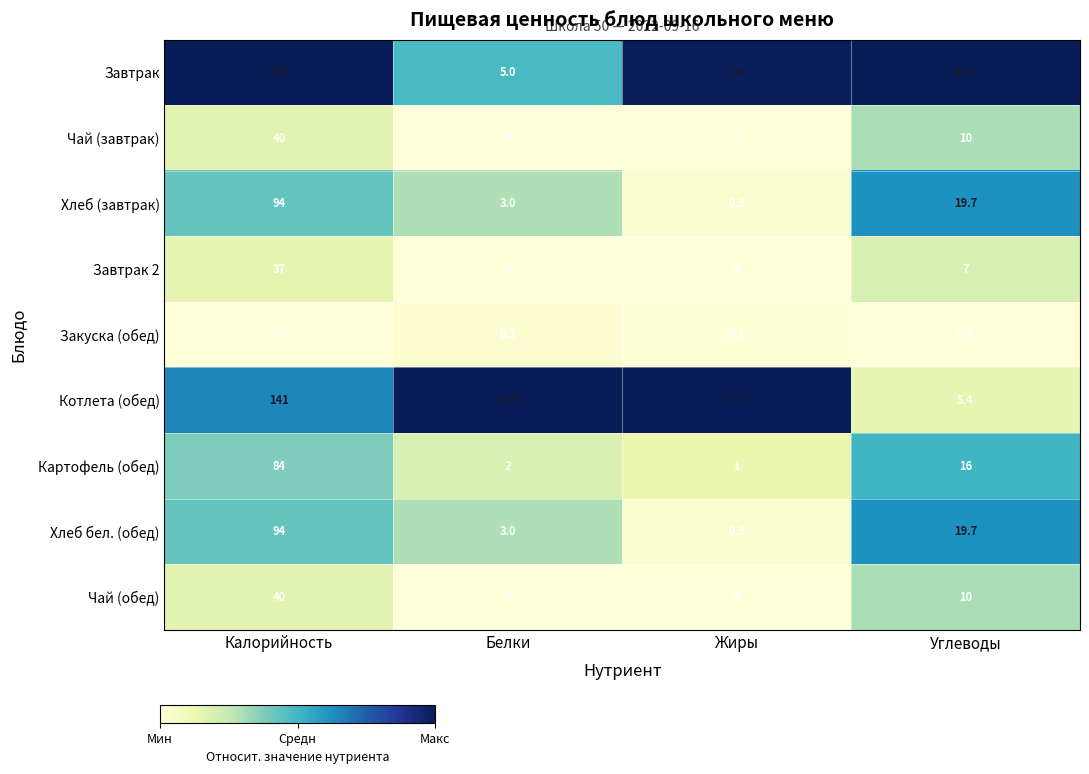

Which series changed the most between Калорийность and Жиры?

Завтрак